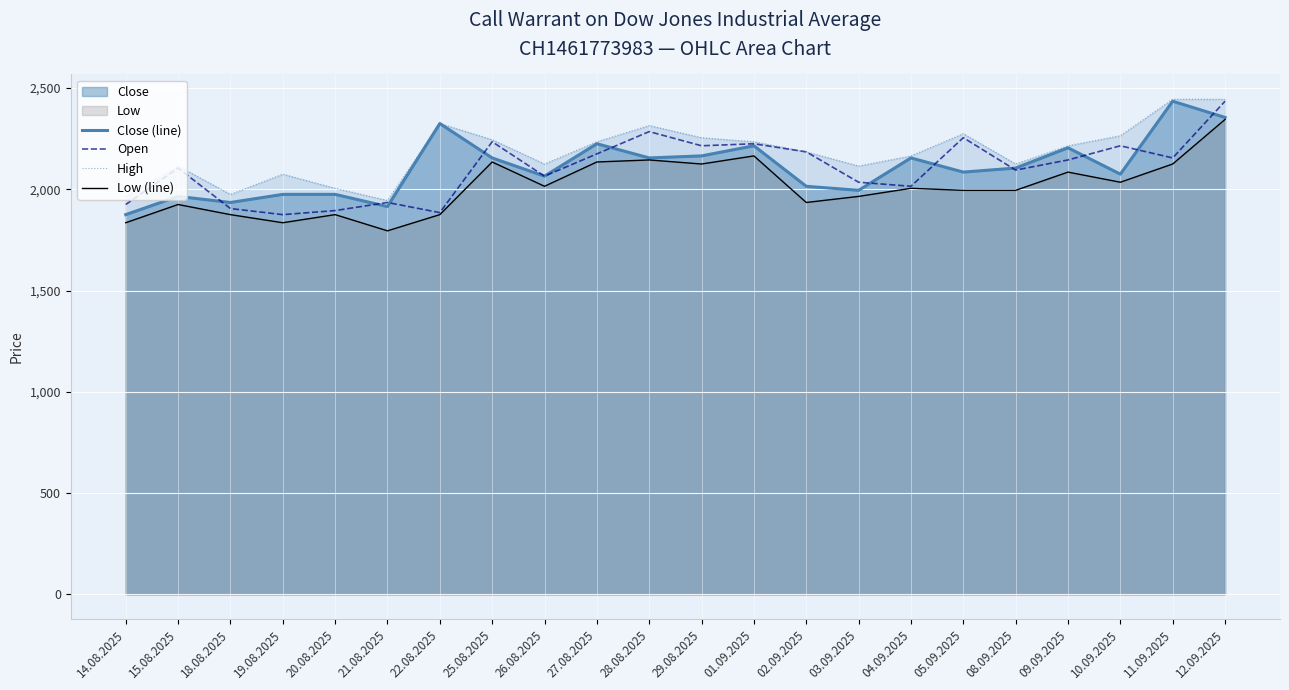

The value of Low (line) at 19.08.2025 is 793. True or false?

False